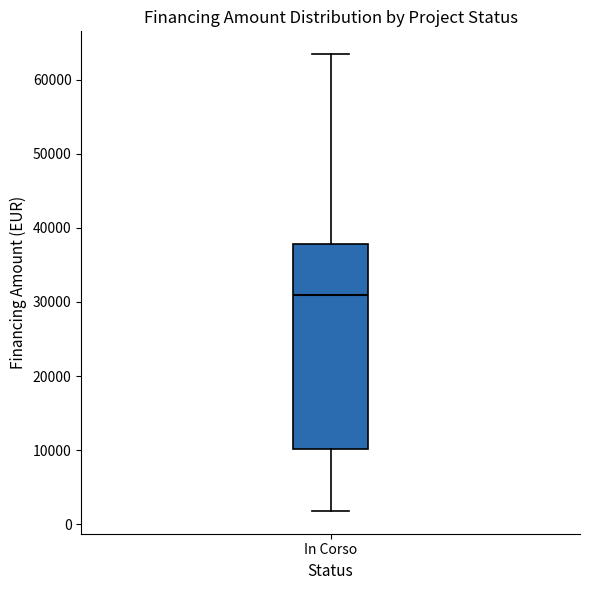

Read this box plot against the y-axis: the position of the median line, the range covered by the box, and the ends of both whiskers. The values are not printed on the chart, so give them approximately, as read against the axis.

median 31000, box 10000 to 38000, whiskers 2000 to 63000